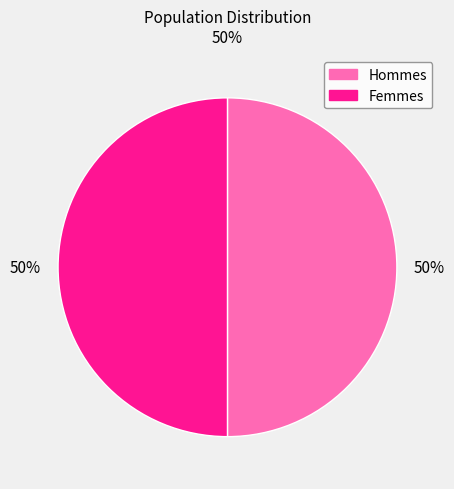

To the nearest percent, what is the average slice percentage?

50%